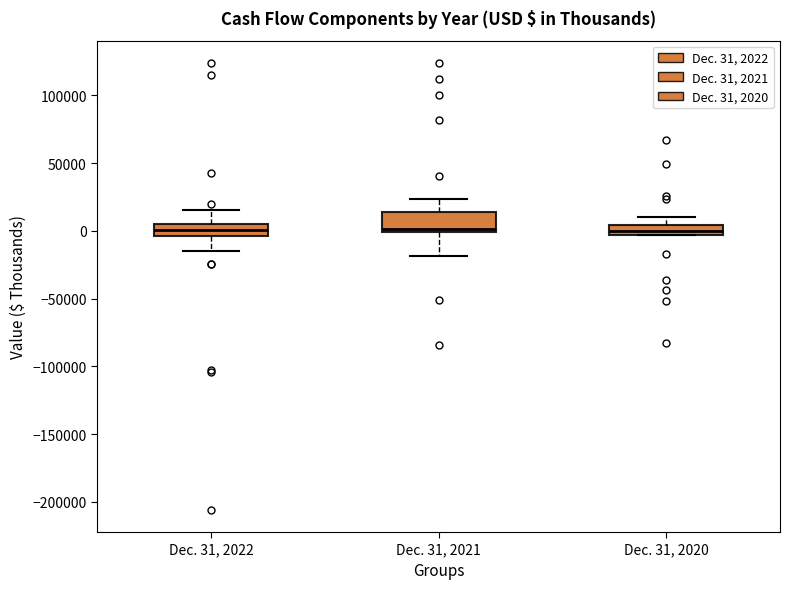

Where does the upper whisker of the box for Dec. 31, 2020 end on the y-axis? The values are not printed on the chart, so give them approximately, as read against the axis.

10000